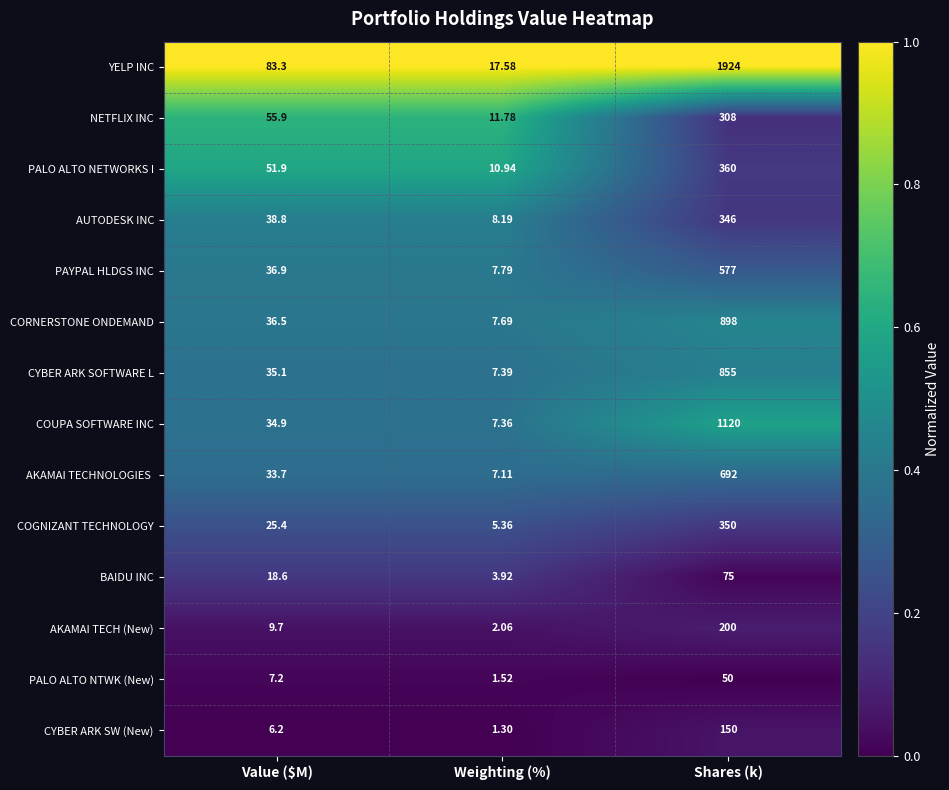

Which series has the largest total across all categories?

YELP INC